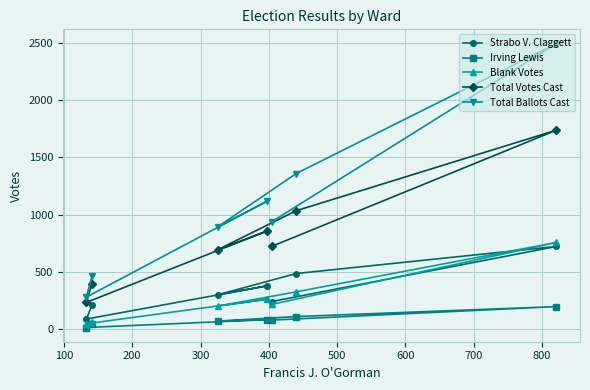

True or false: Irving Lewis and Total Ballots Cast intersect in this chart.

False